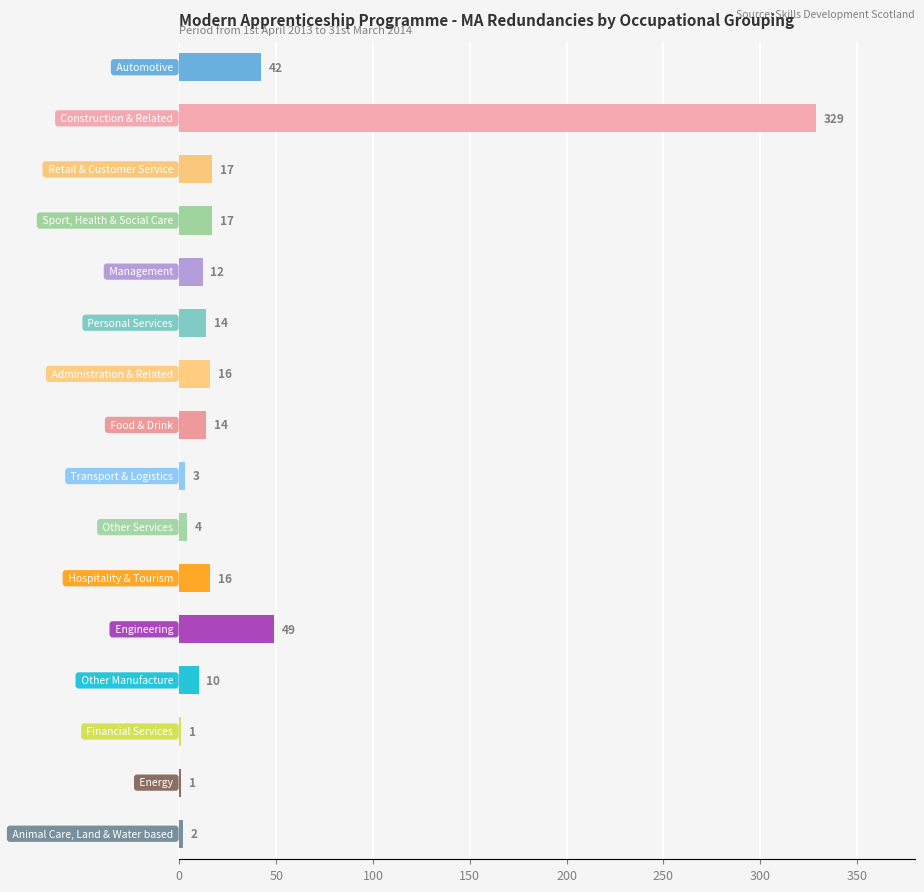

What is the sum of all values?

547